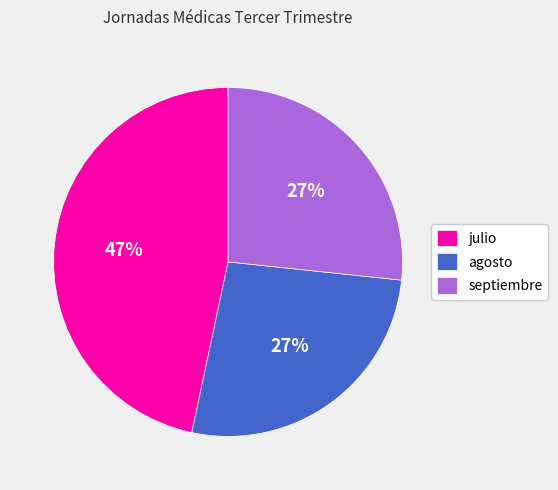

Is it true that julio is 60% of the pie?

False